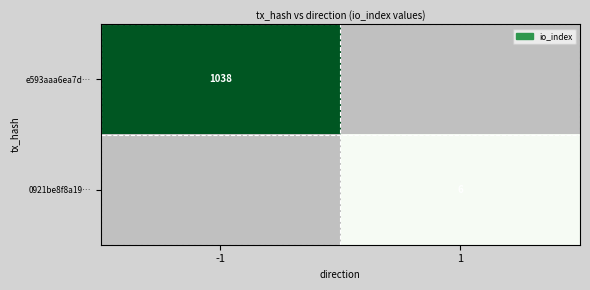

Is the value of e593aaa6ea7d… at -1 greater than the value of 0921be8f8a19… at 1?

Yes